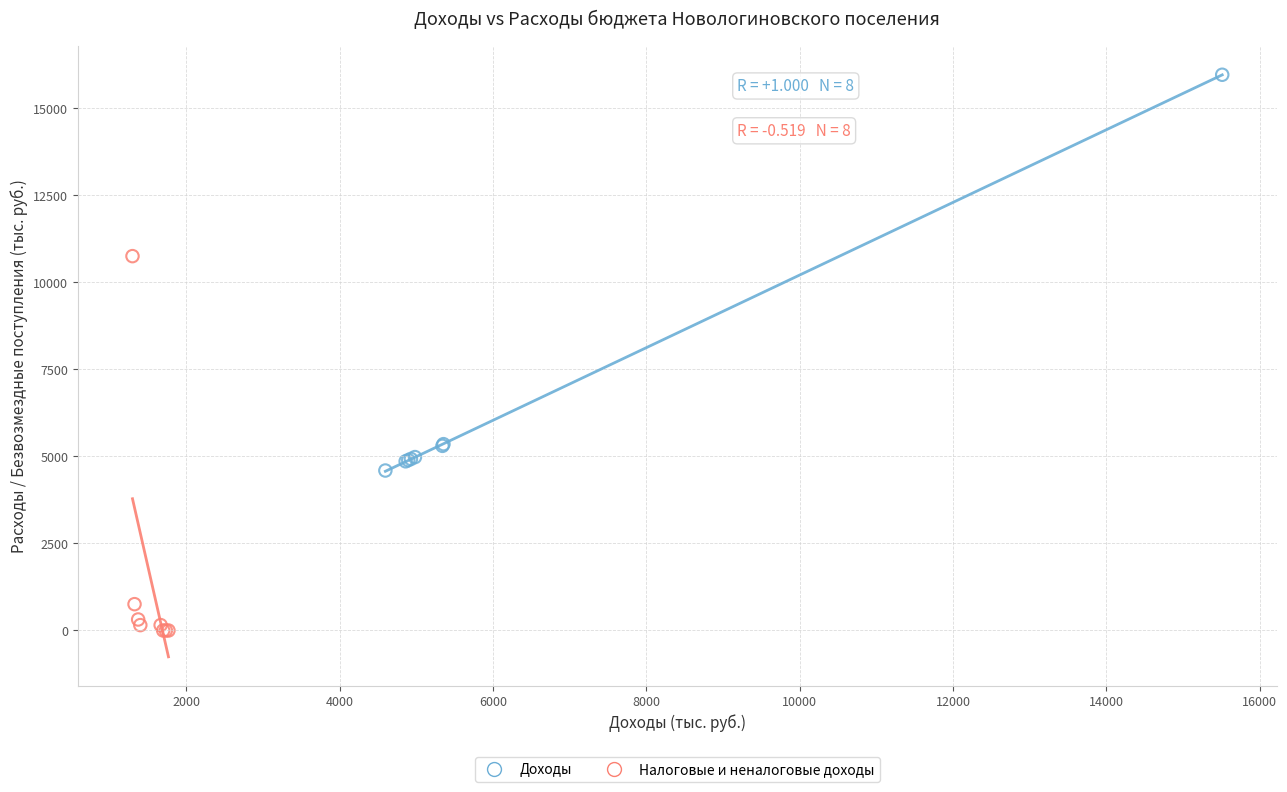

Which series contains the lowest Y value?

Налоговые и неналоговые доходы